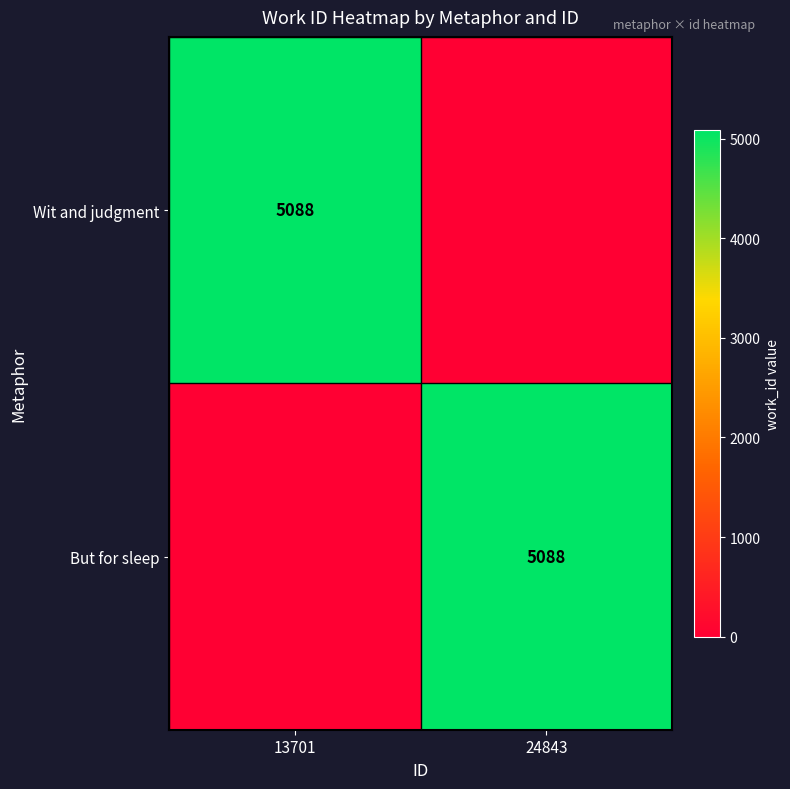

True or false: But for sleep has a value of 5088 at 24843.

True